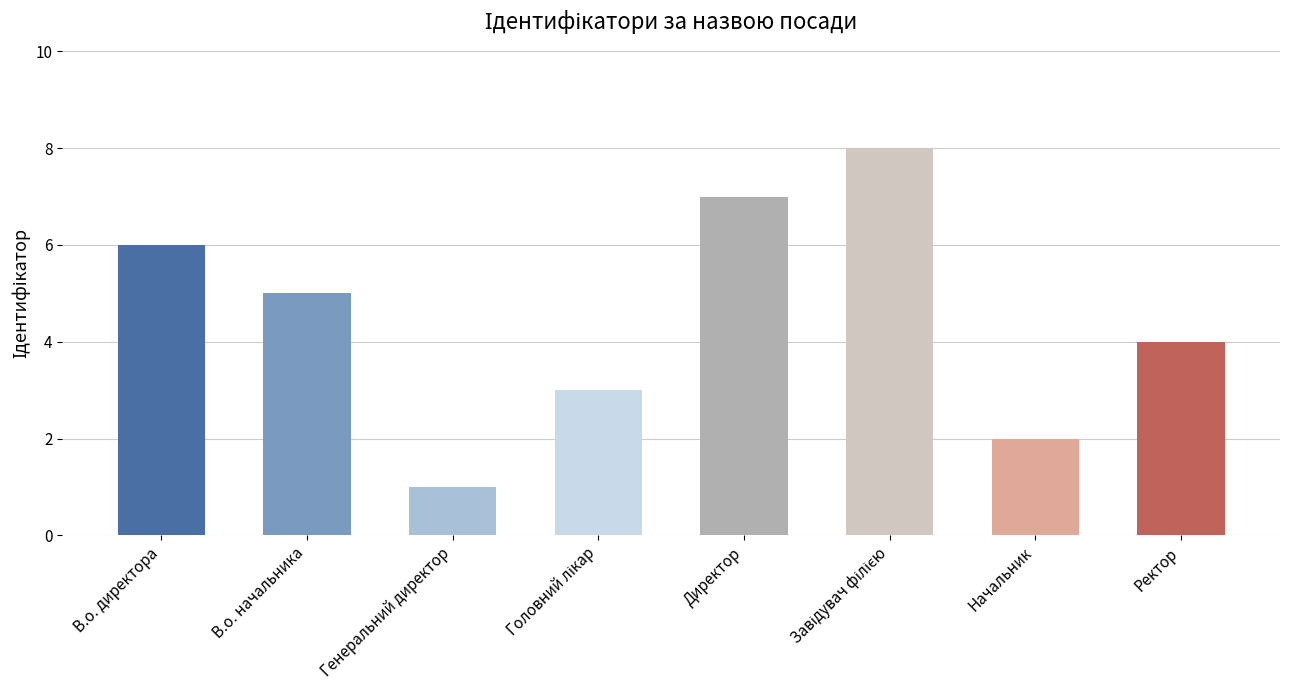

Reading left to right, what are all the values shown in this chart?

6	5	1	3	7	8	2	4